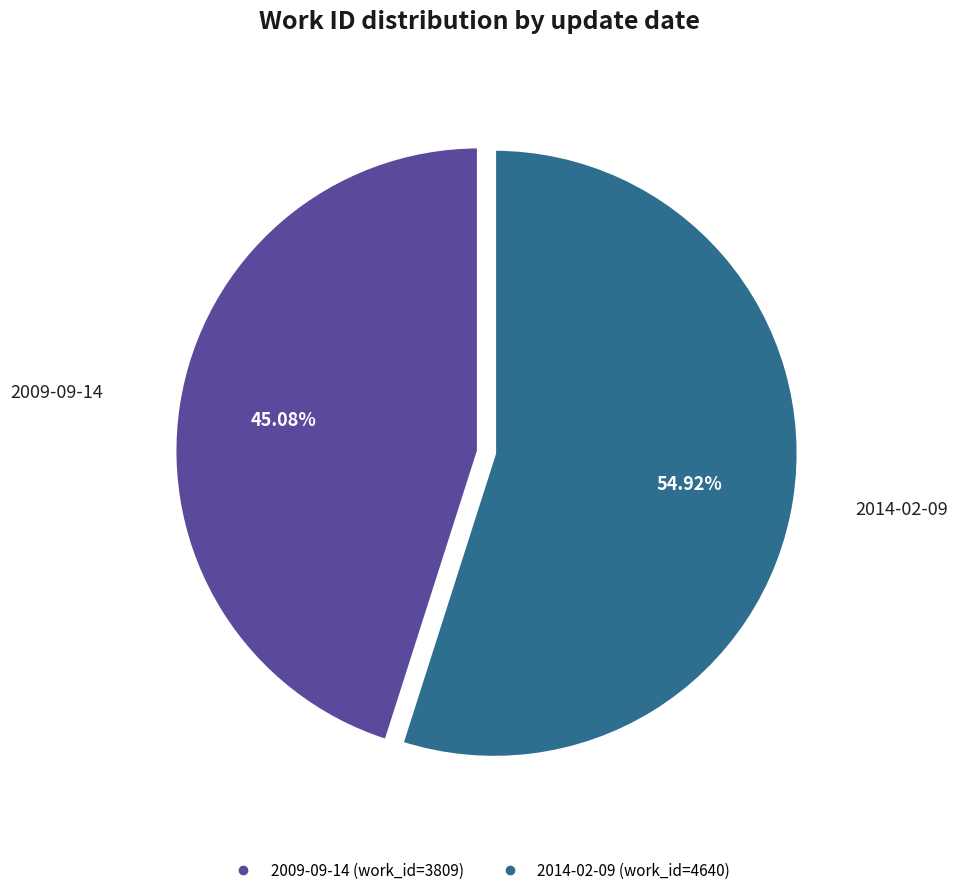

Does 2014-02-09 account for over 50% of the chart?

Yes